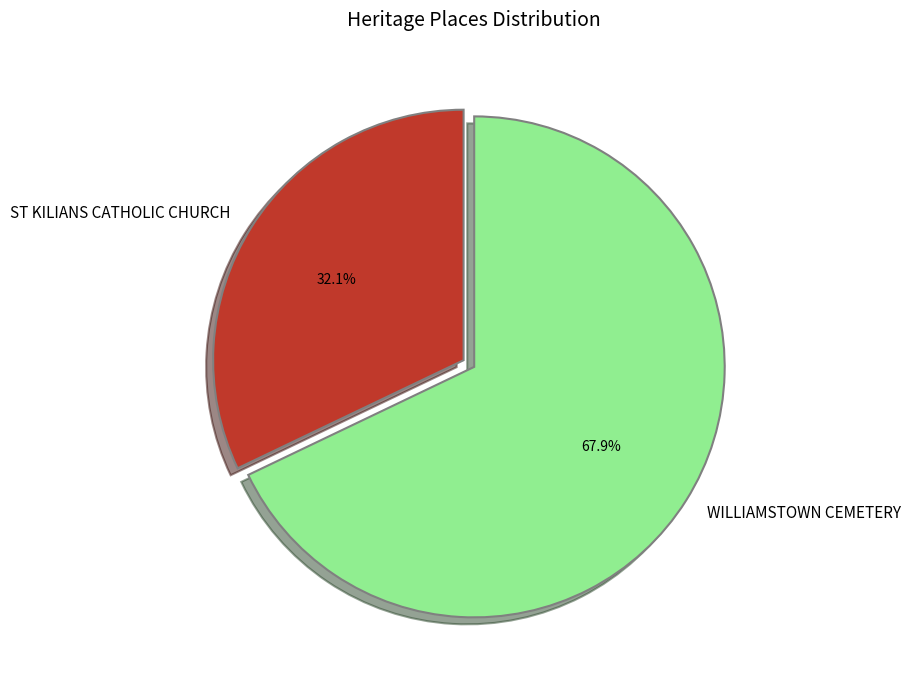

Does ST KILIANS CATHOLIC CHURCH represent more than half of the total?

No